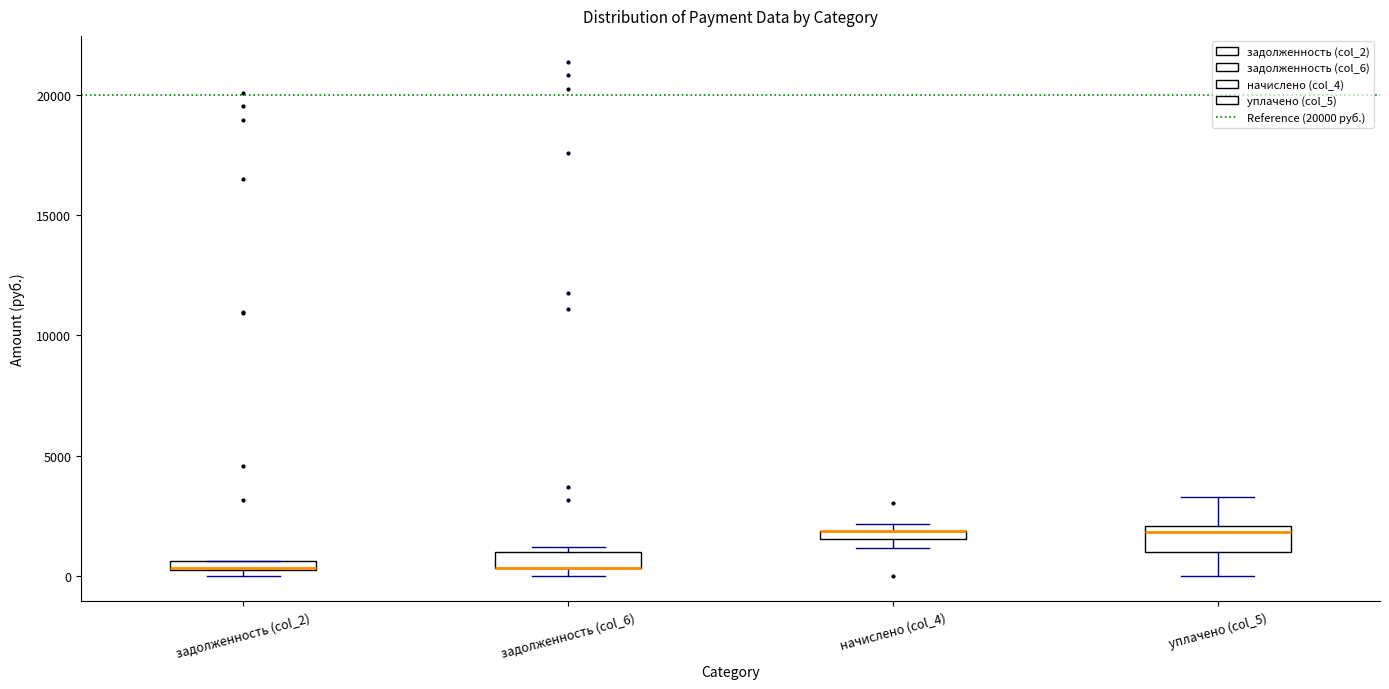

Where is the upper edge of the box for задолженность (col_6) on the y-axis? The values are not printed on the chart, so give them approximately, as read against the axis.

1000